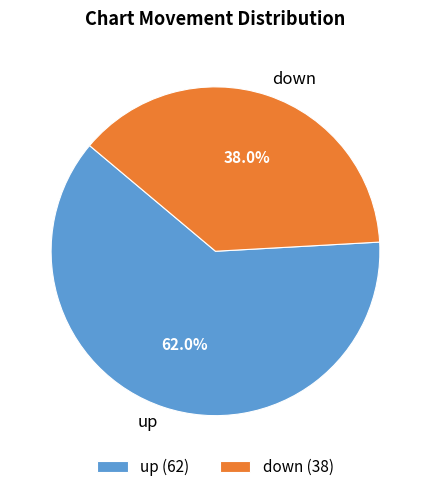

To the nearest percent, what portion does up represent?

62%